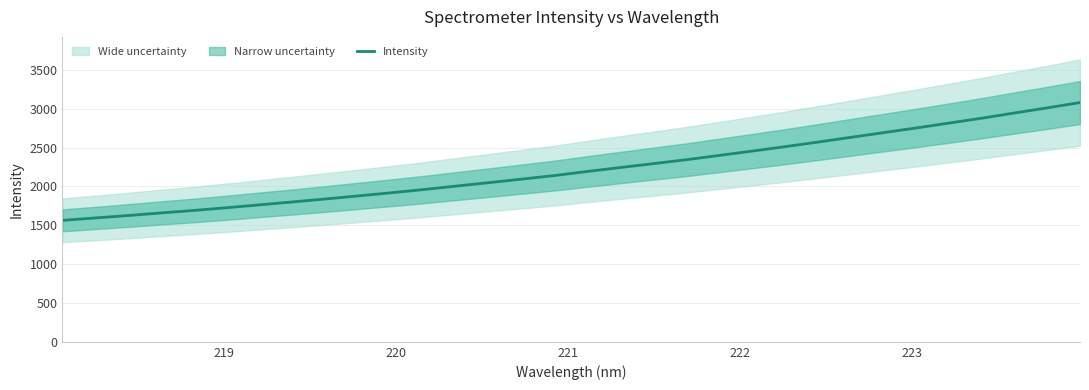

What is the minimum value shown in the chart?

1563.5